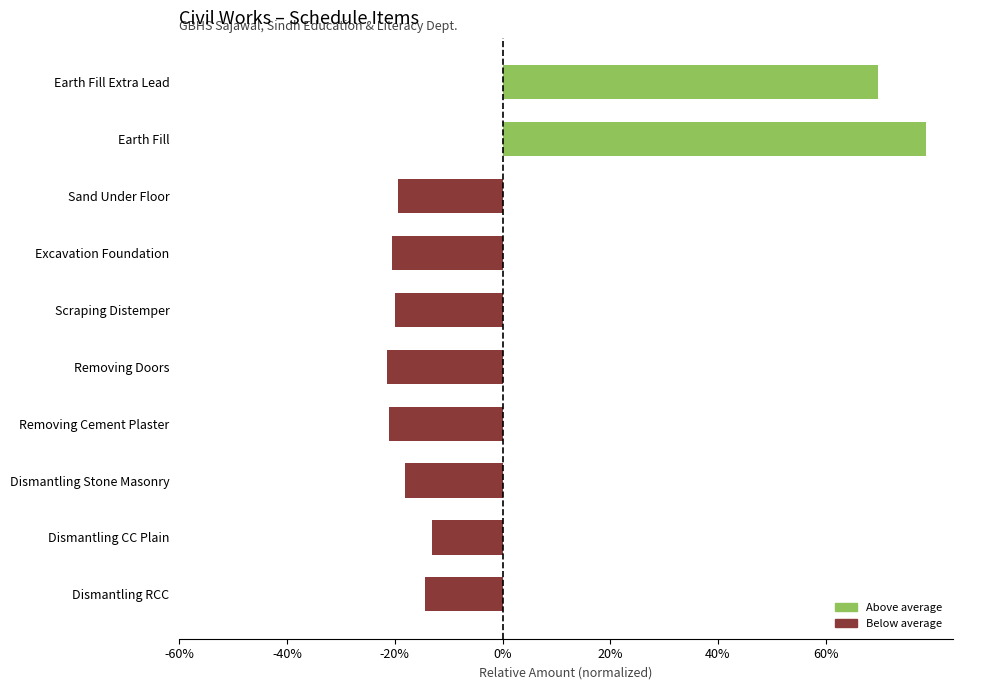

Which has a higher value, Earth Fill or Removing Cement Plaster?

Earth Fill